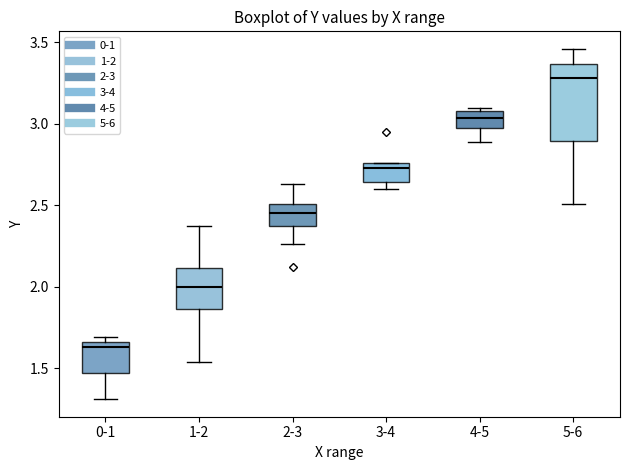

Where is the lower edge of the box for 0-1 on the y-axis? The values are not printed on the chart, so give them approximately, as read against the axis.

1.45